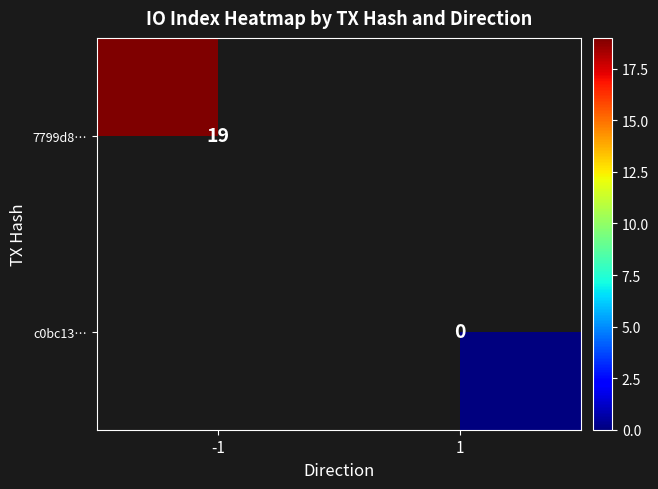

Is the value of c0bc13… at 1 greater than the value of 7799d8… at -1?

No